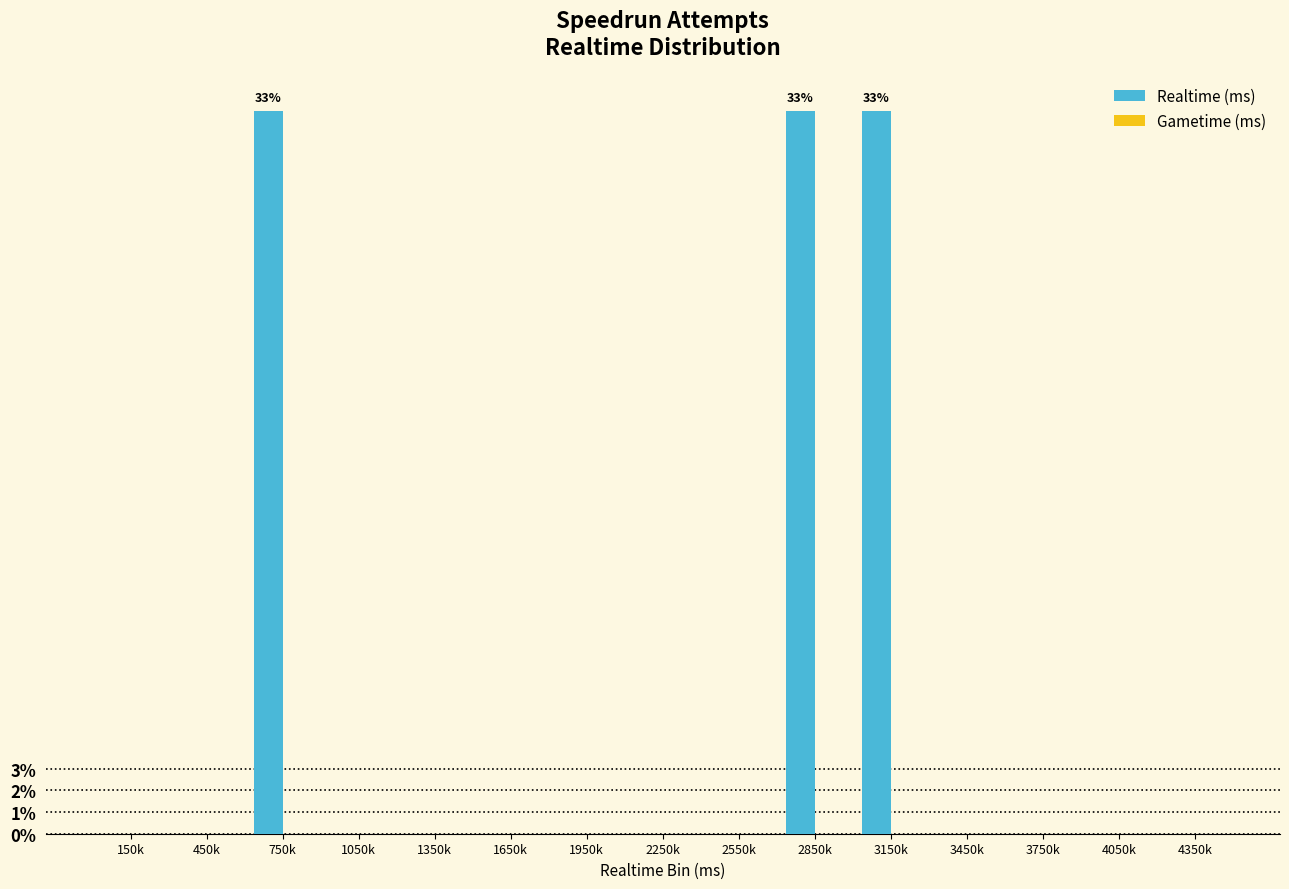

How many distinct data groups are displayed?

1